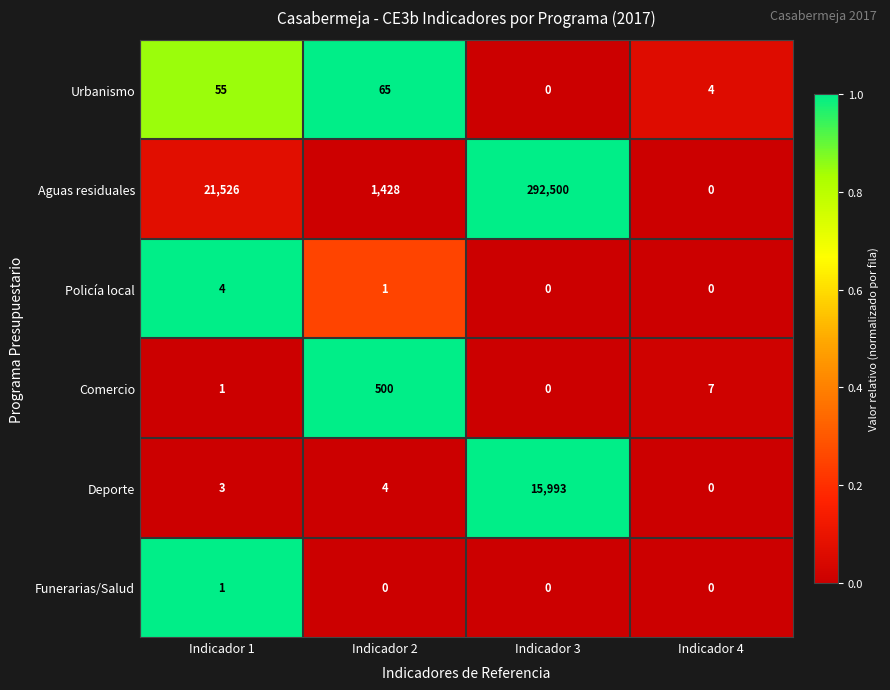

How many categories are shown in the chart?

4